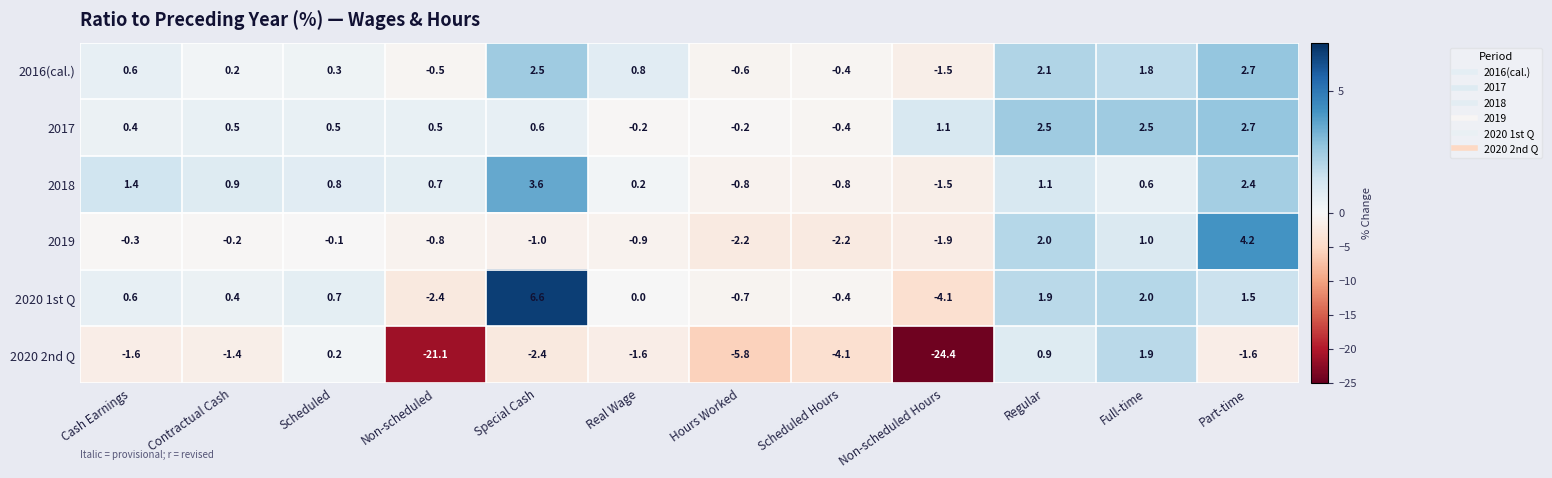

At Hours Worked, list the series in order from smallest to largest.

2020 2nd Q, 2019, 2018, 2020 1st Q, 2016(cal.), 2017